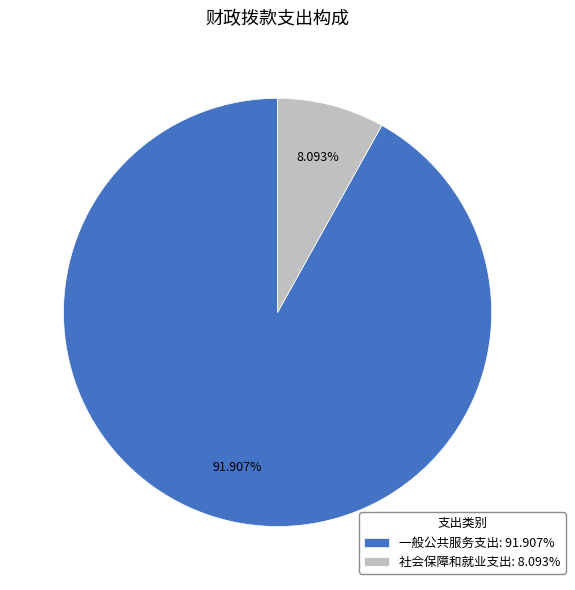

To the nearest percent, what portion does 一般公共服务支出 represent?

92%